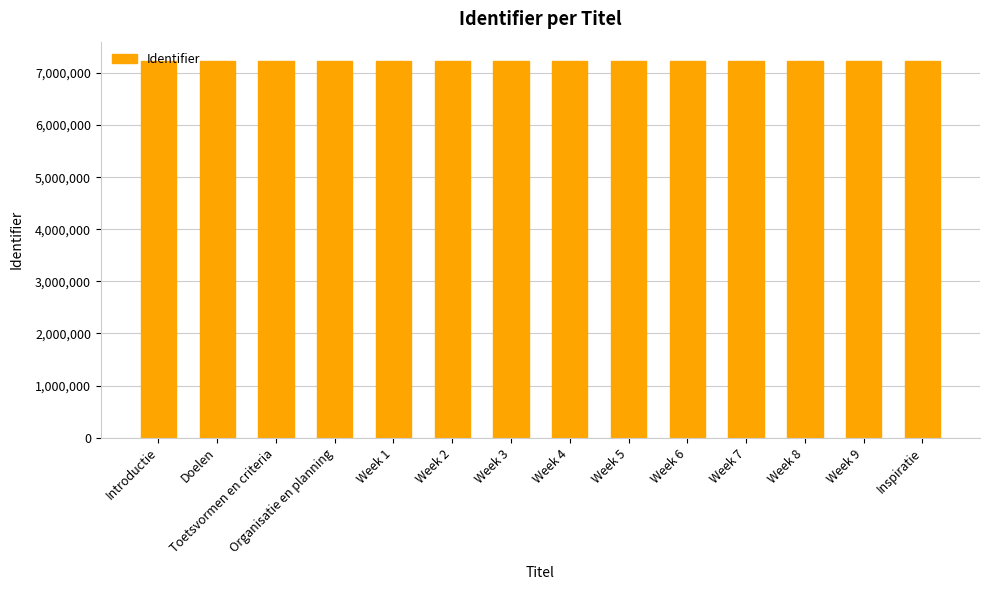

The value at Week 1 is 7239236. True or false?

True